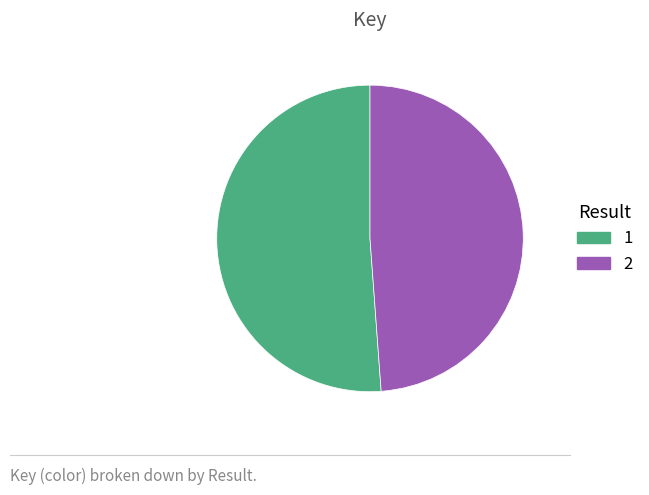

The 2 slice represents 62% of the pie. True or false?

False